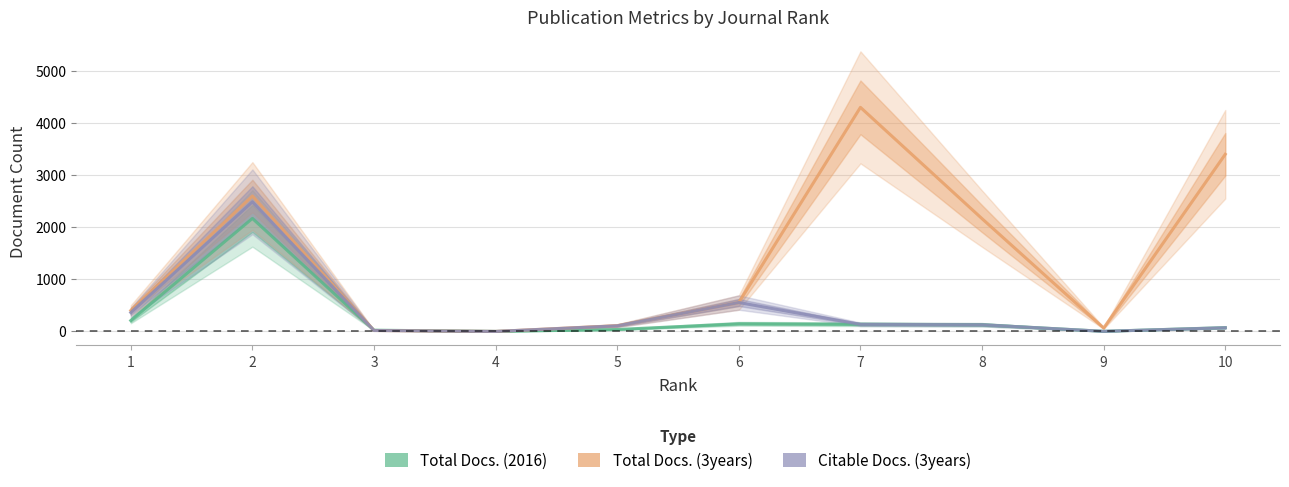

At which category is the sum across all series the highest?

2